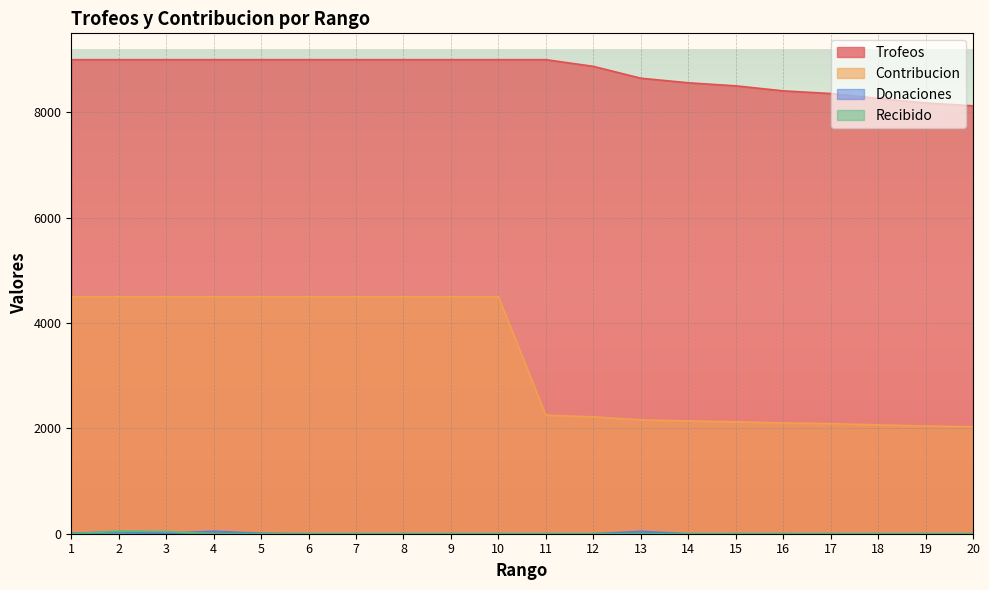

At which label does Donaciones reach its minimum?

6